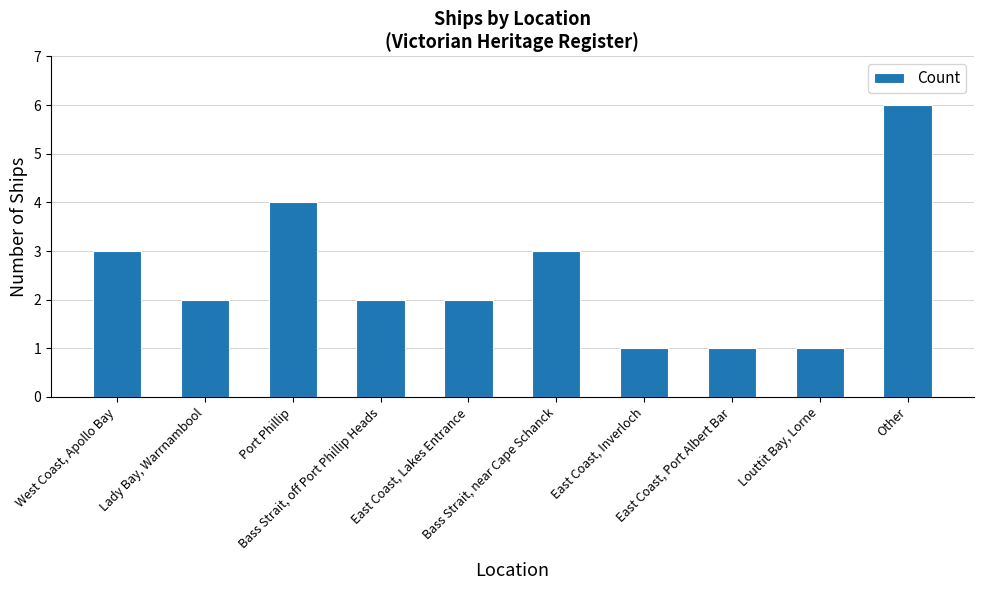

What is the sum of all values?

25